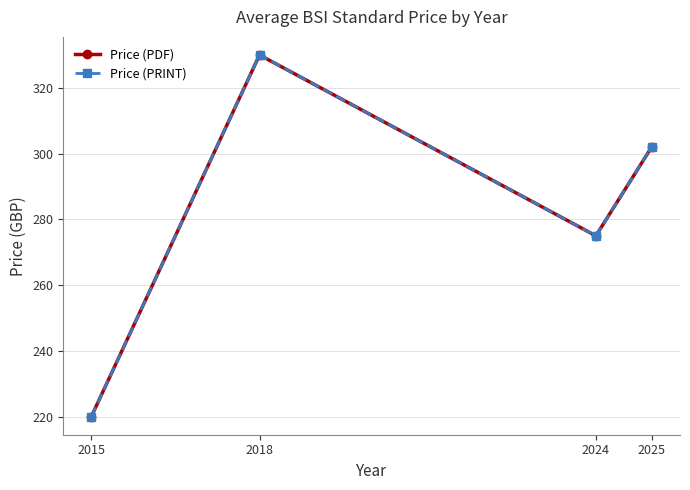

Reading left to right, extract all data points from this chart.

Price (PDF): 2015=220.0	2018=330.0	2024=275.0	2025=302.1
Price (PRINT): 2015=220.0	2018=330.0	2024=275.0	2025=302.1